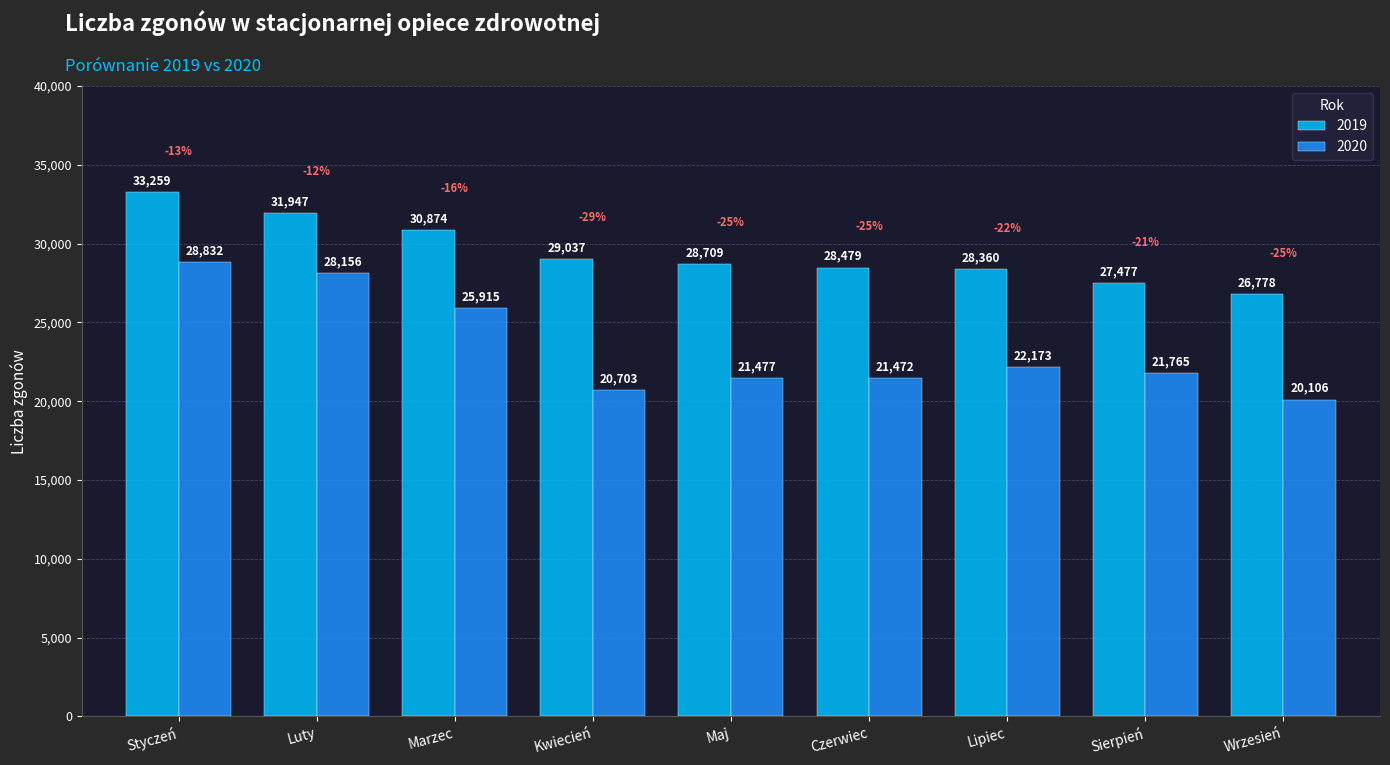

What is the maximum value for 2019?

33259